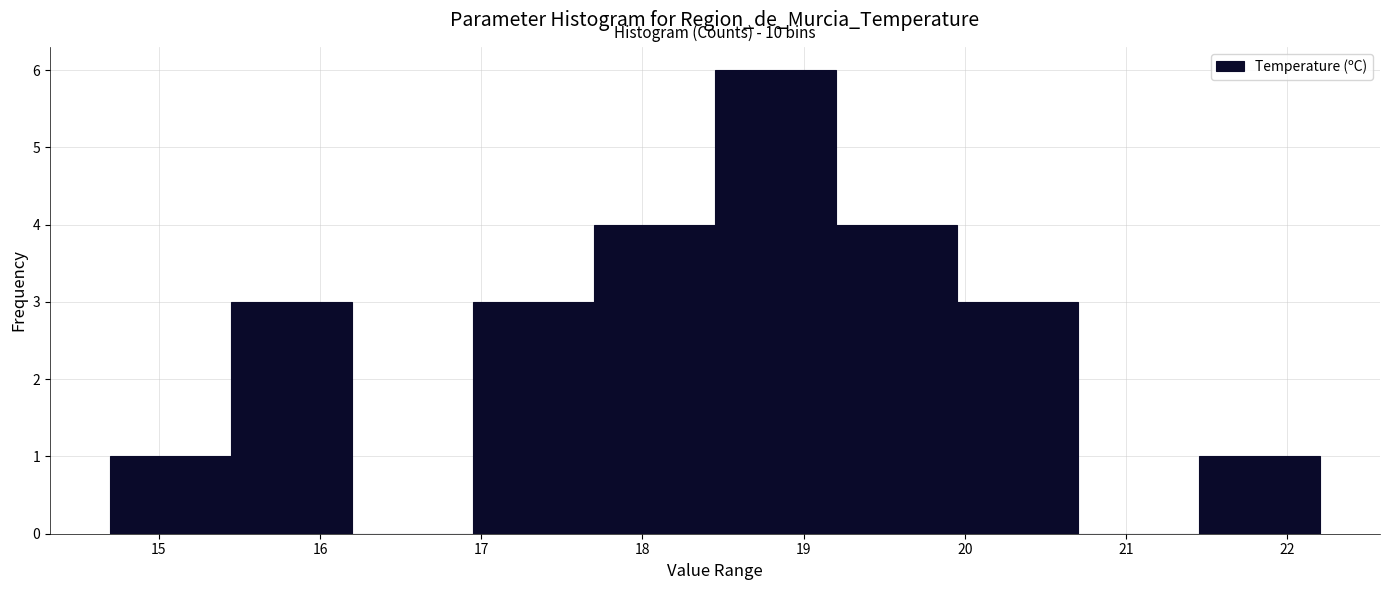

Over which range of the x-axis is the bar tallest?

18.45 to 19.20